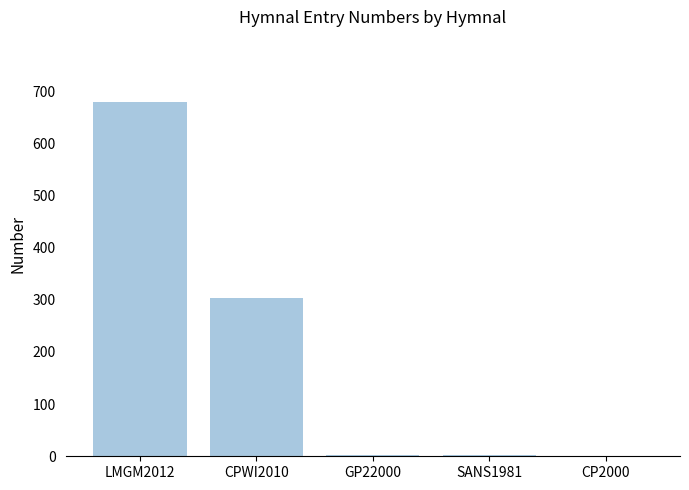

What is the maximum value shown in the chart?

679